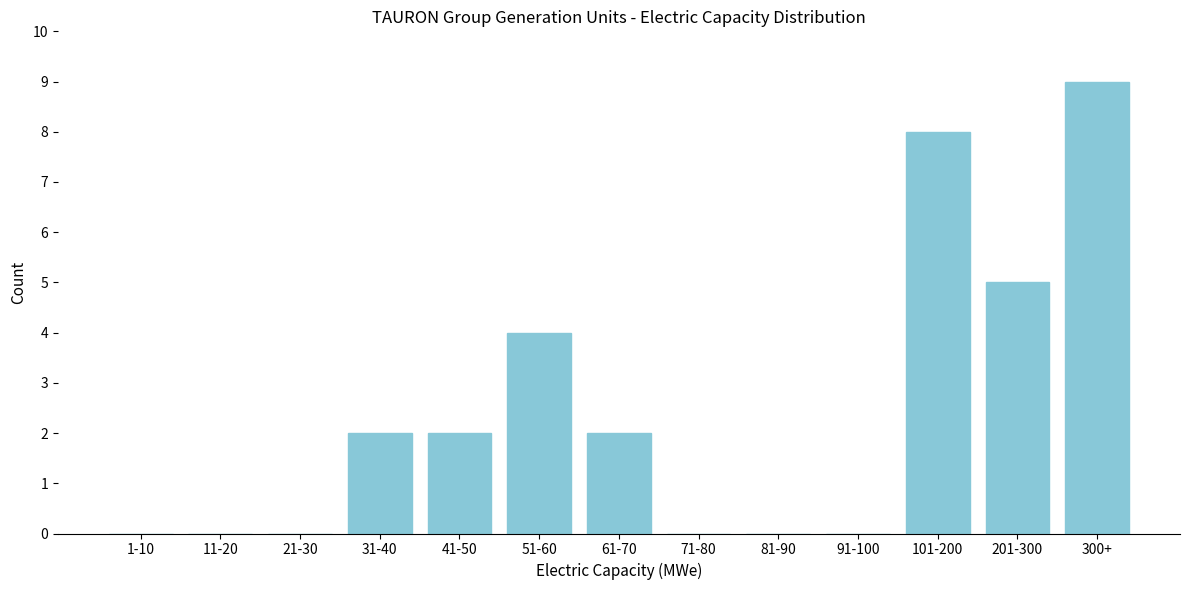

Reading left to right, extract all data points from this chart.

1-10=0	11-20=0	21-30=0	31-40=2	41-50=2	51-60=4	61-70=2	71-80=0	81-90=0	91-100=0	101-200=8	201-300=5	300+=9